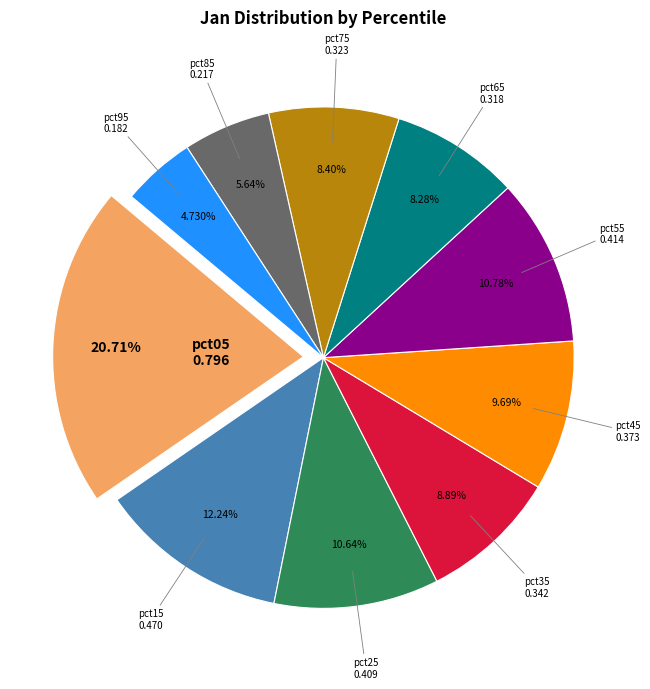

To the nearest percent, what is the combined percentage of pct45 and pct55?

20%